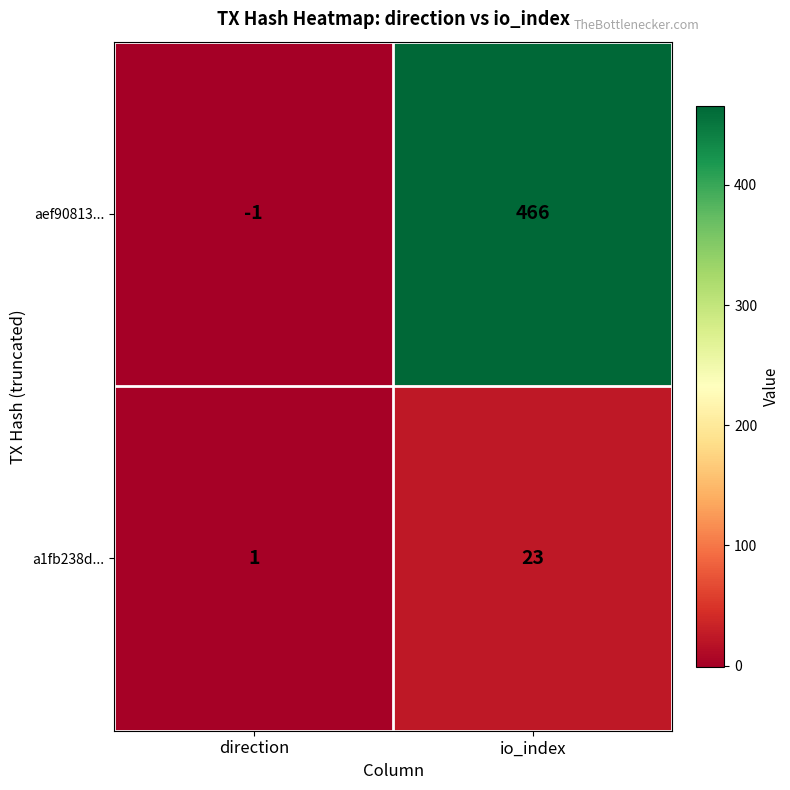

What is the difference between the maximum and minimum values in the aef90813... series?

467